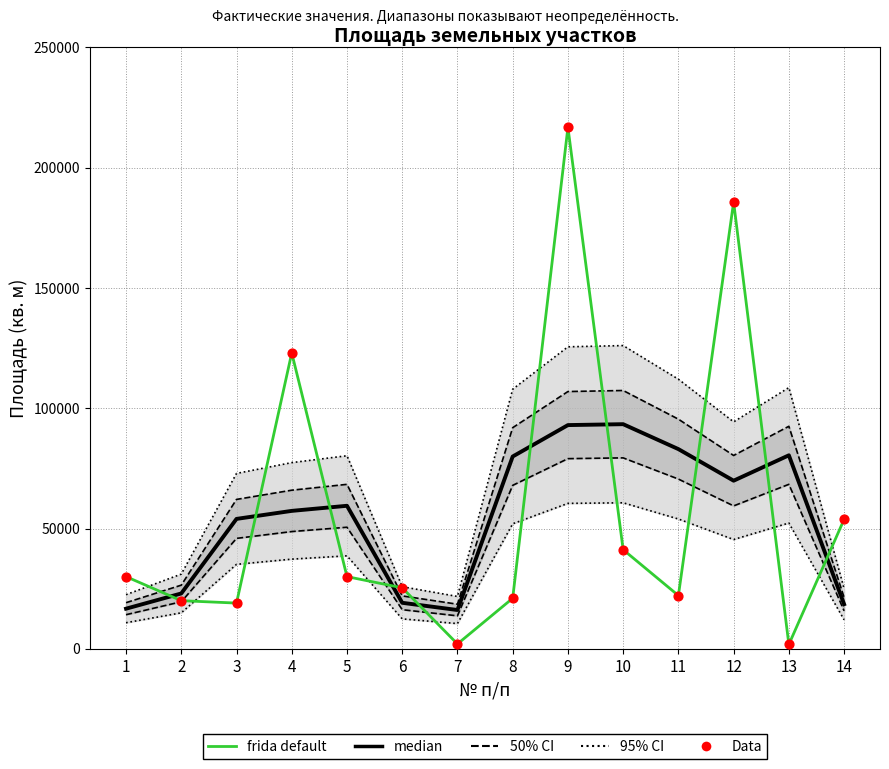

Is the value of median at 7 greater than the value of Data at 10?

No